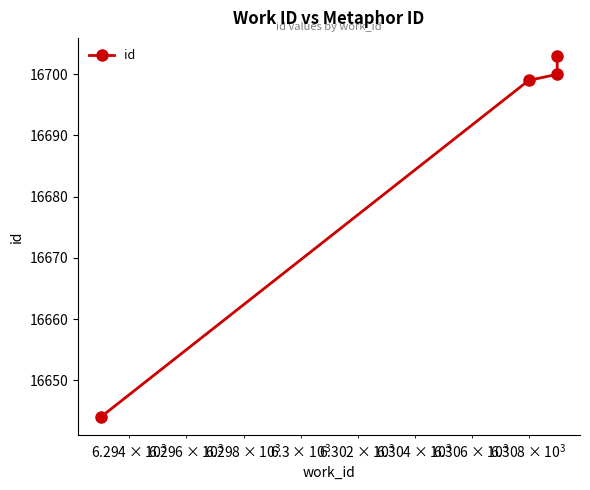

How many lines are shown in the chart?

1